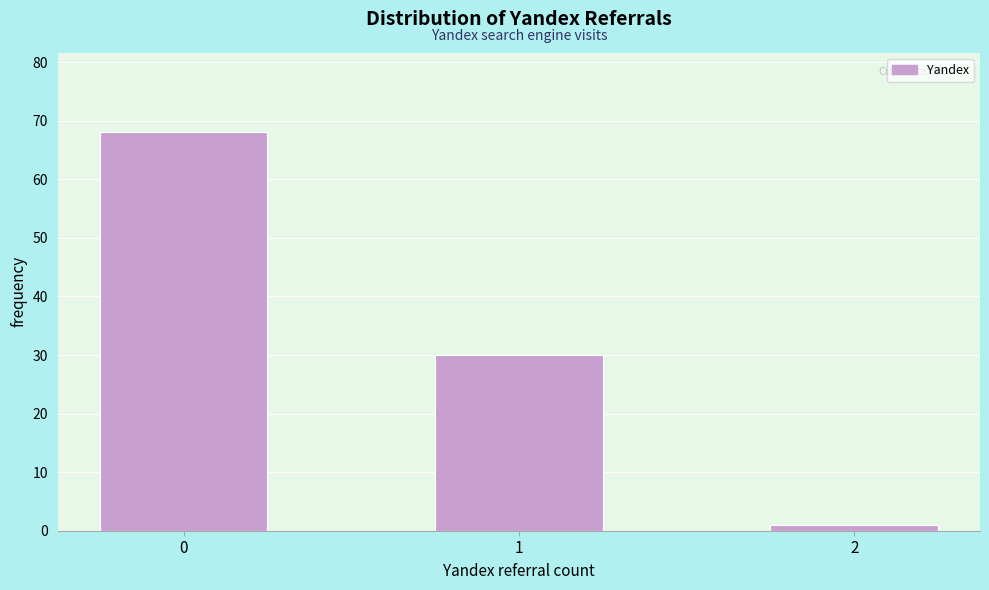

Reading left to right, list all the values displayed in this chart.

68	30	1